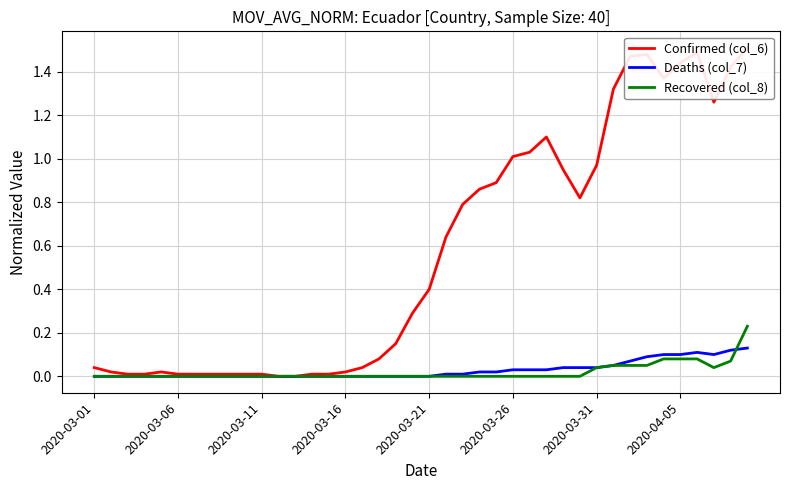

How many values in Recovered (col_8) are above zero?

10